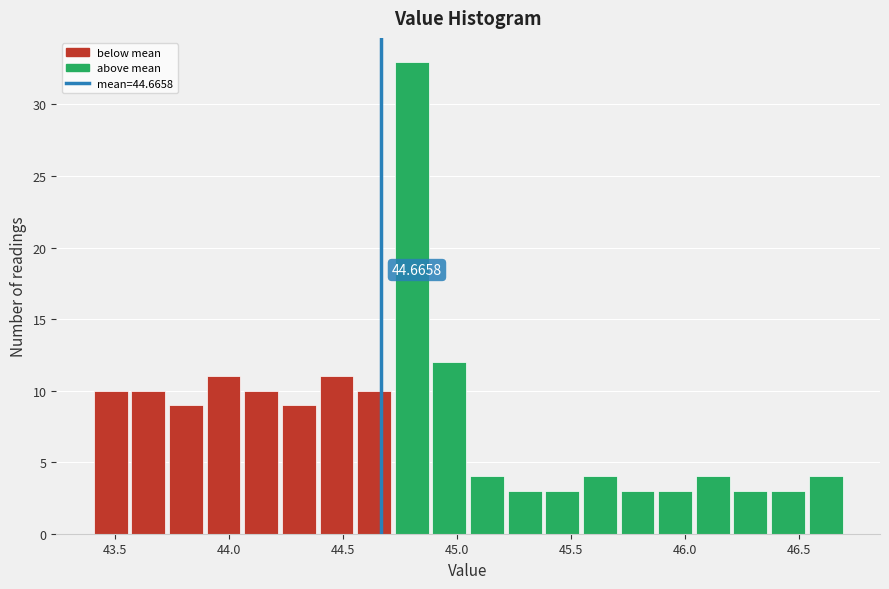

Around what value on the x-axis is the tallest bar? Give the approximate position of its centre, as read against the axis.

44.80